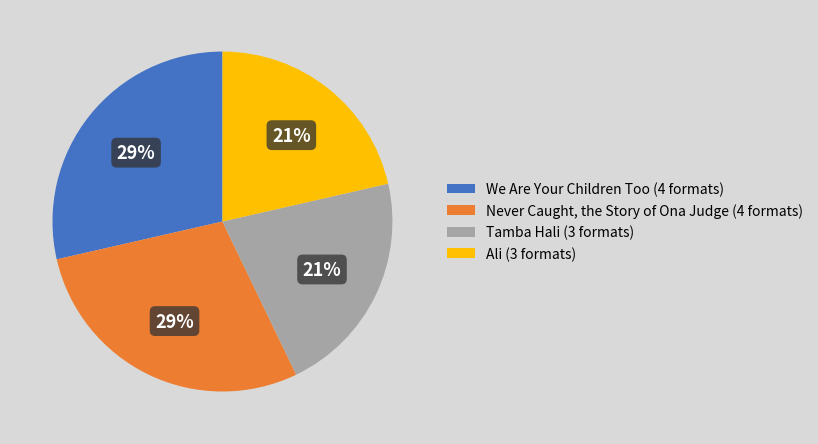

To the nearest percent, what percentage of the pie is We Are Your Children Too (4 formats)?

29%